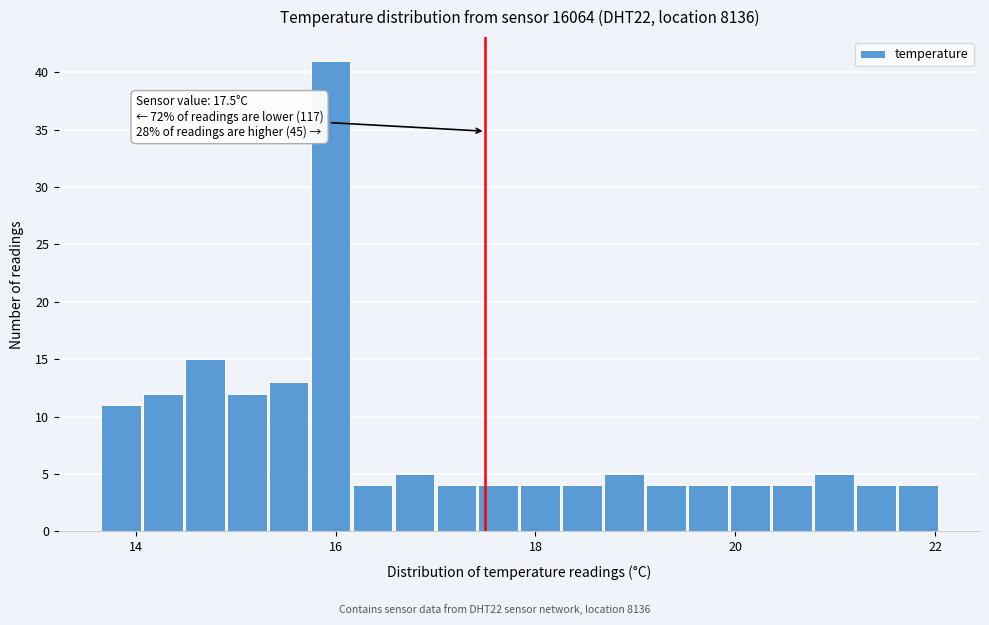

Read against the x-axis, roughly where is the centre of the tallest bar?

16.0